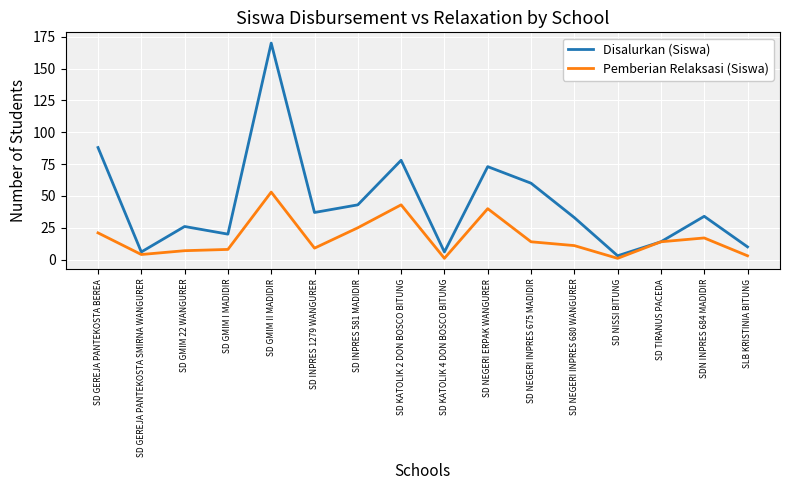

Rank the series at SD KATOLIK 4 DON BOSCO BITUNG from highest to lowest value.

Disalurkan (Siswa), Pemberian Relaksasi (Siswa)